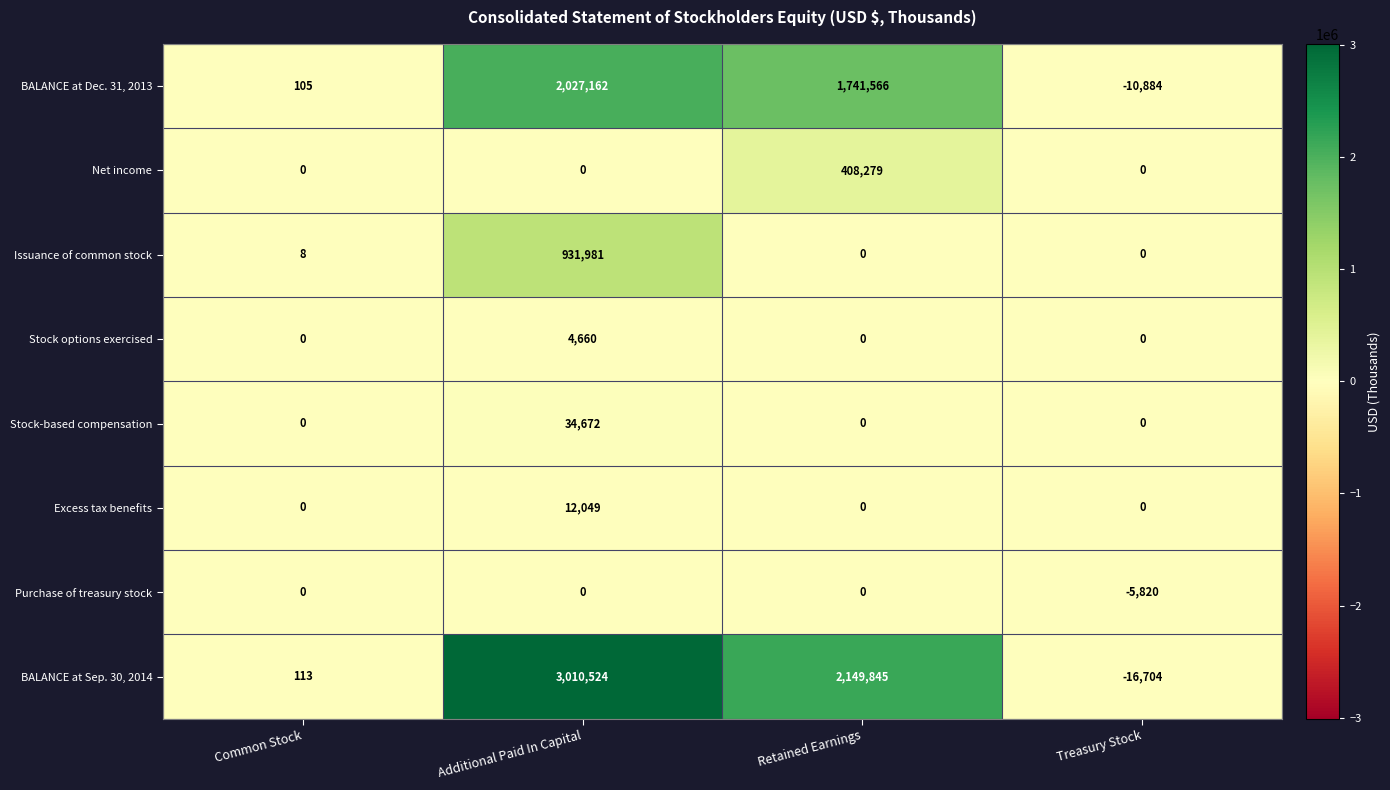

At which category is the sum across all series the highest?

Additional Paid In Capital